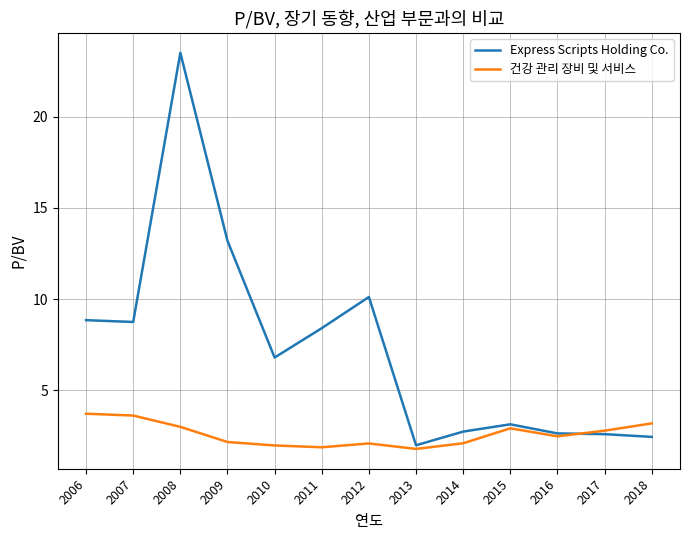

What is the sum of the Express Scripts Holding Co. values at 2016 and 2011?

11.1